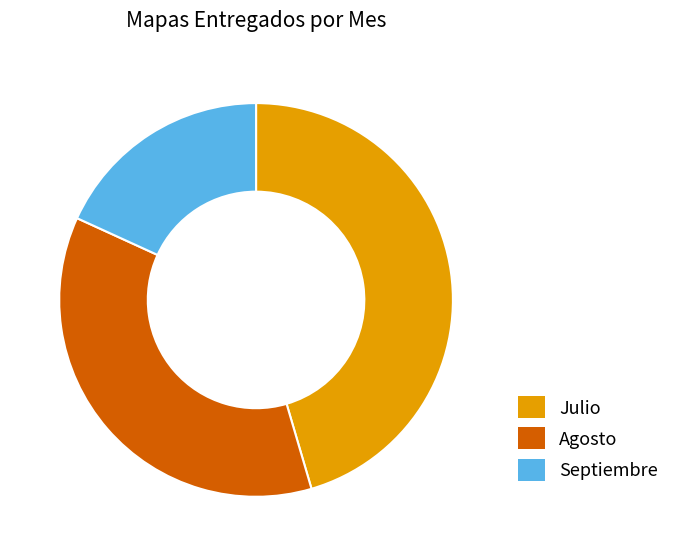

Which category has the smallest portion of the pie?

Septiembre